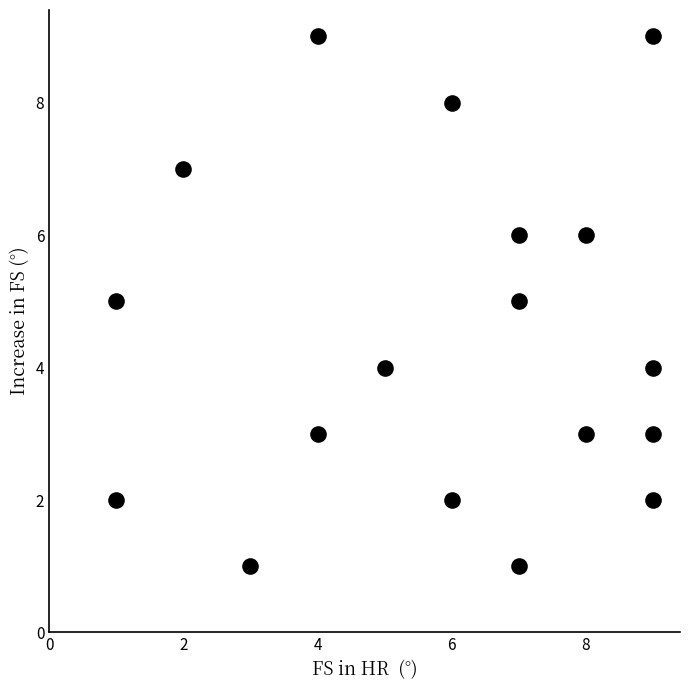

What is the range of X values (max minus min)?

8